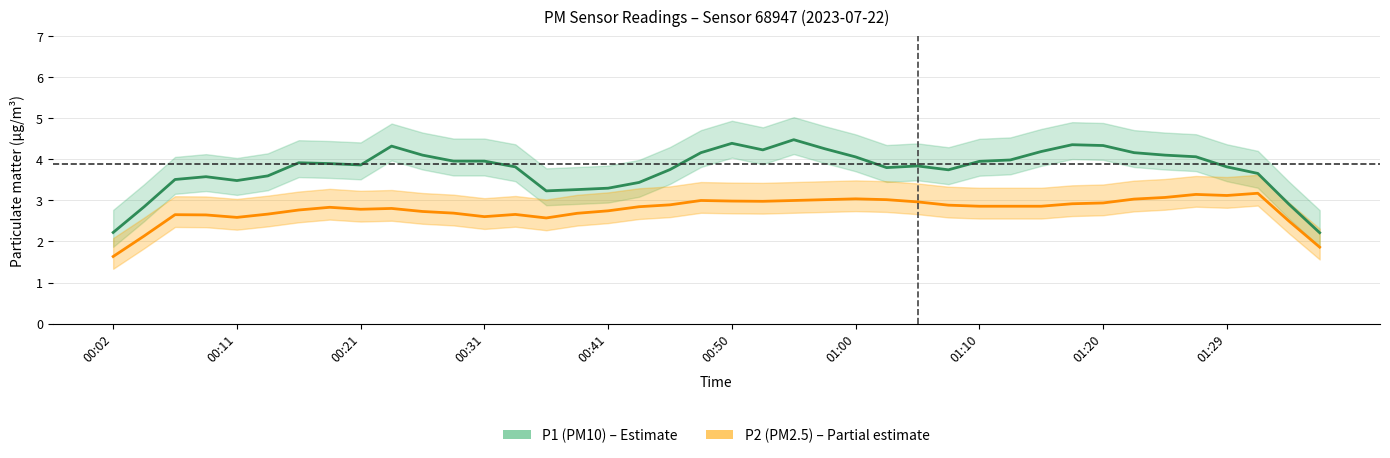

True or false: P1 (PM10) has more than 0 points higher than both neighbors.

True